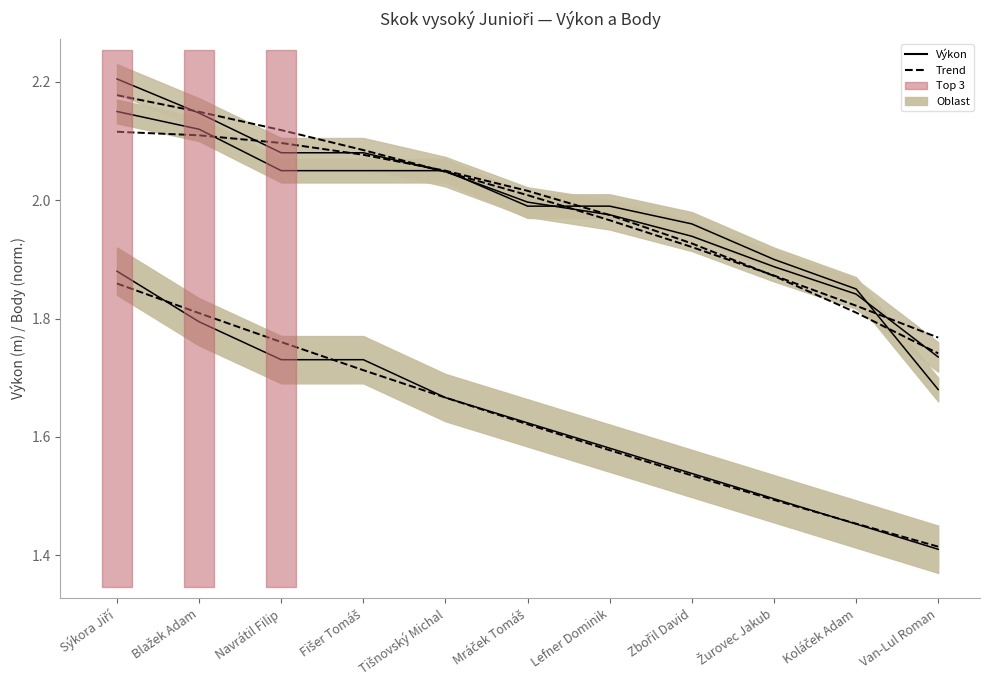

What position from the left is Navrátil Filip?

3